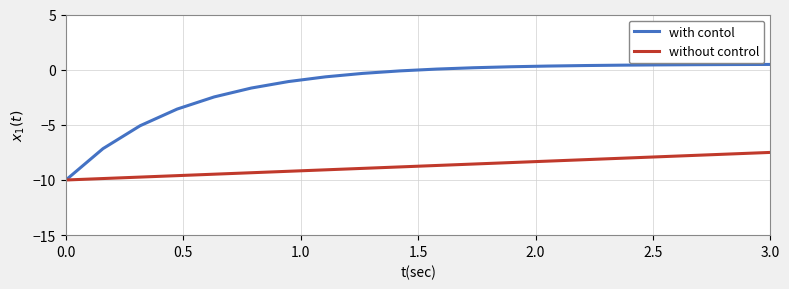

What is the maximum value shown in the chart?

0.5